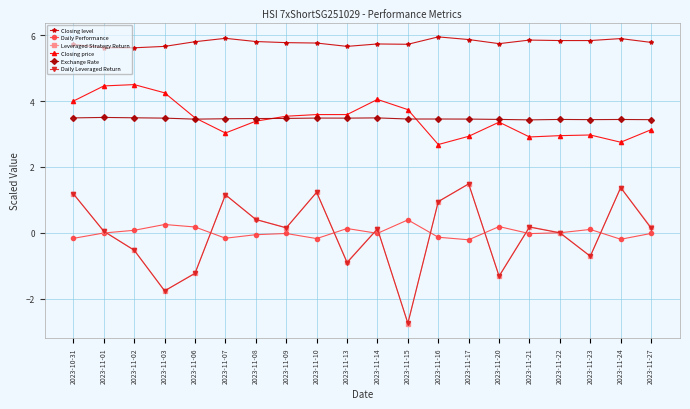

At which category does Daily Performance reach its first local valley?

2023-11-07